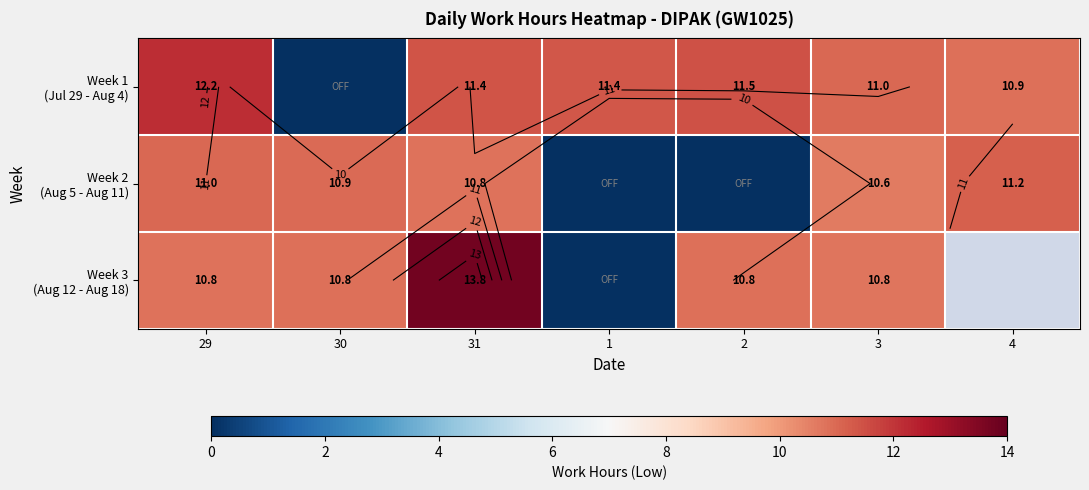

The value of Week 1 (Jul 29 - Aug 4) at 30 is 0.0. True or false?

True